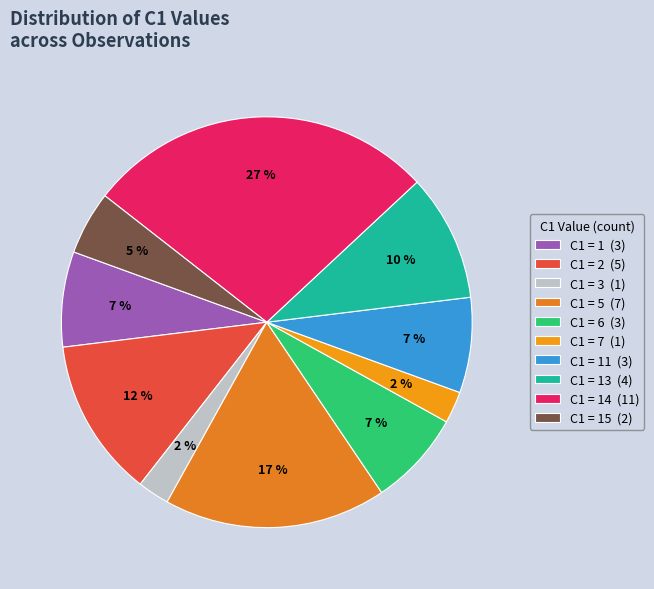

How many slices are in this pie chart?

10